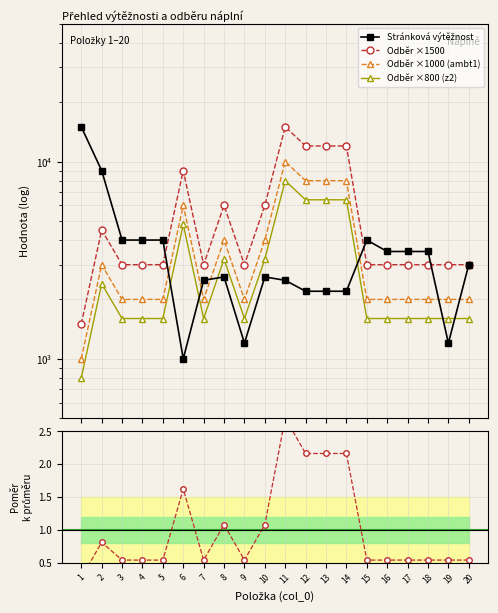

What is the average value of the Odběr ×1500 series?

5550.0